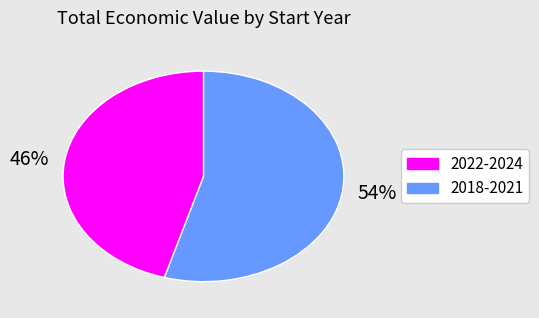

Does any single category account for the majority?

Yes